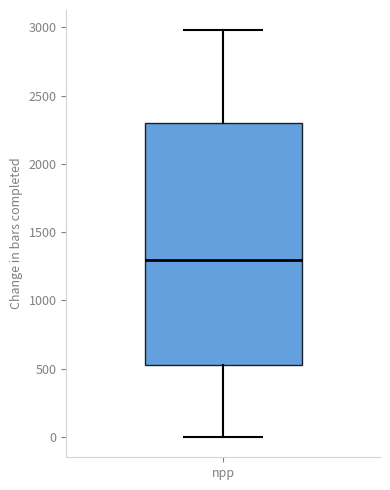

Read this box plot against the y-axis: the position of the median line, the range covered by the box, and the ends of both whiskers. The values are not printed on the chart, so give them approximately, as read against the axis.

median 1300, box 550 to 2300, whiskers 0 to 3000